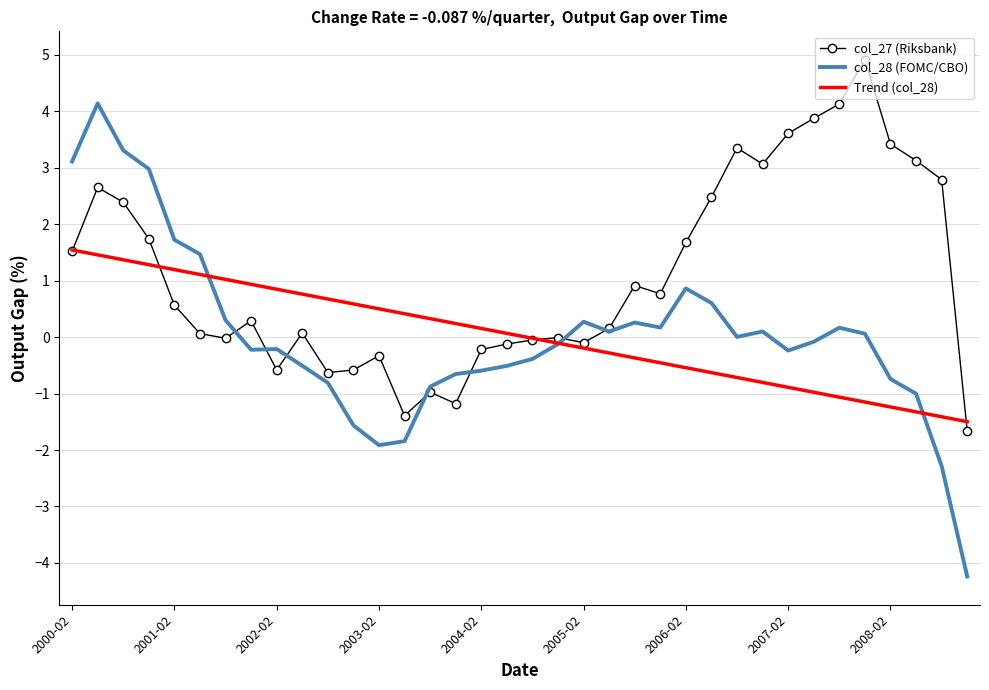

What is the difference between the second highest and second lowest values in the col_28 (FOMC/CBO) series?

5.6